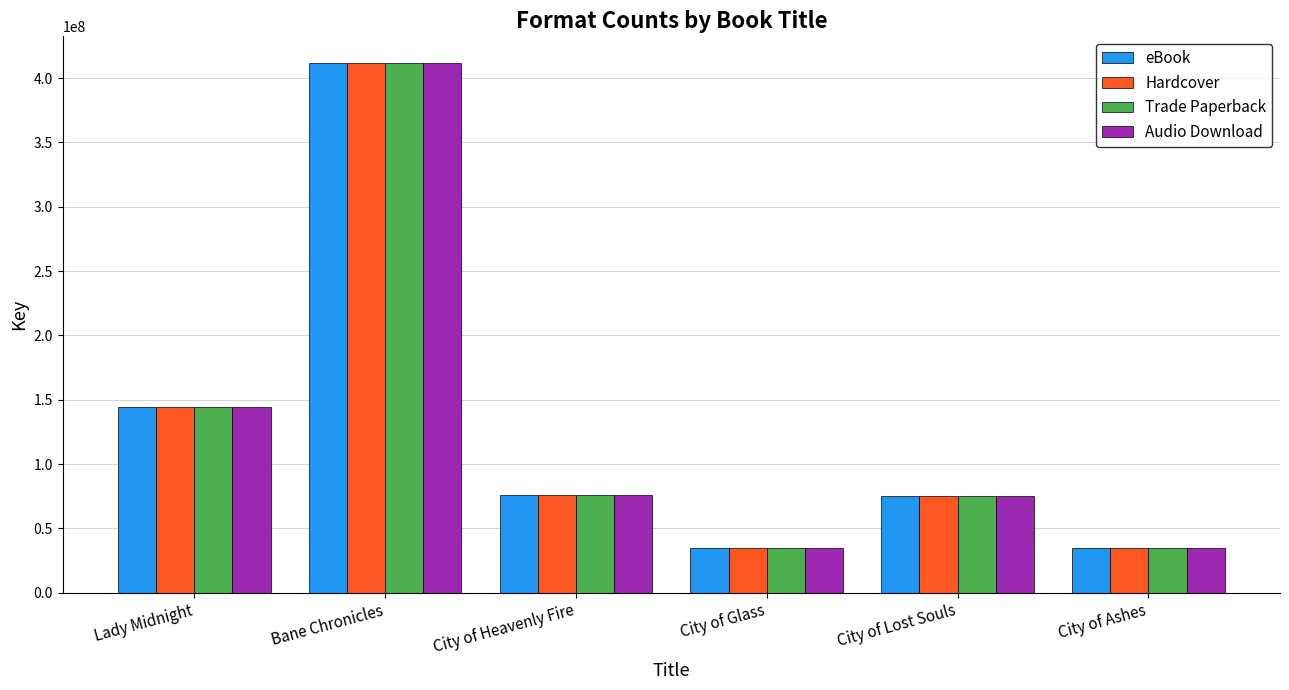

What is the approximate value of Audio Download at City of Heavenly Fire?

75594842